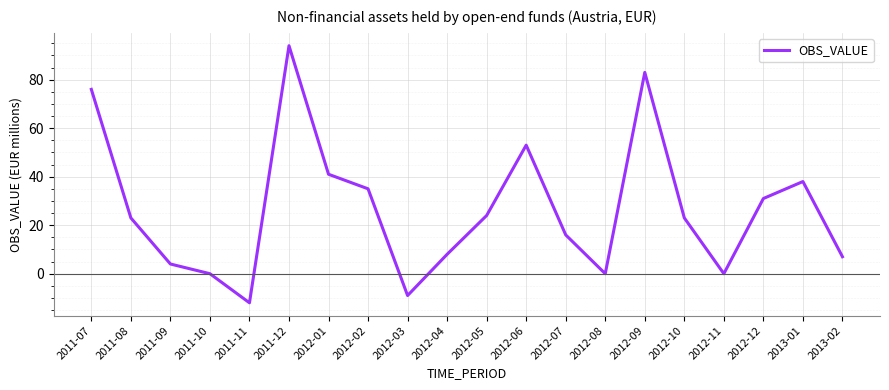

The chart shows a value of 8 at 2012-04. True or false?

True